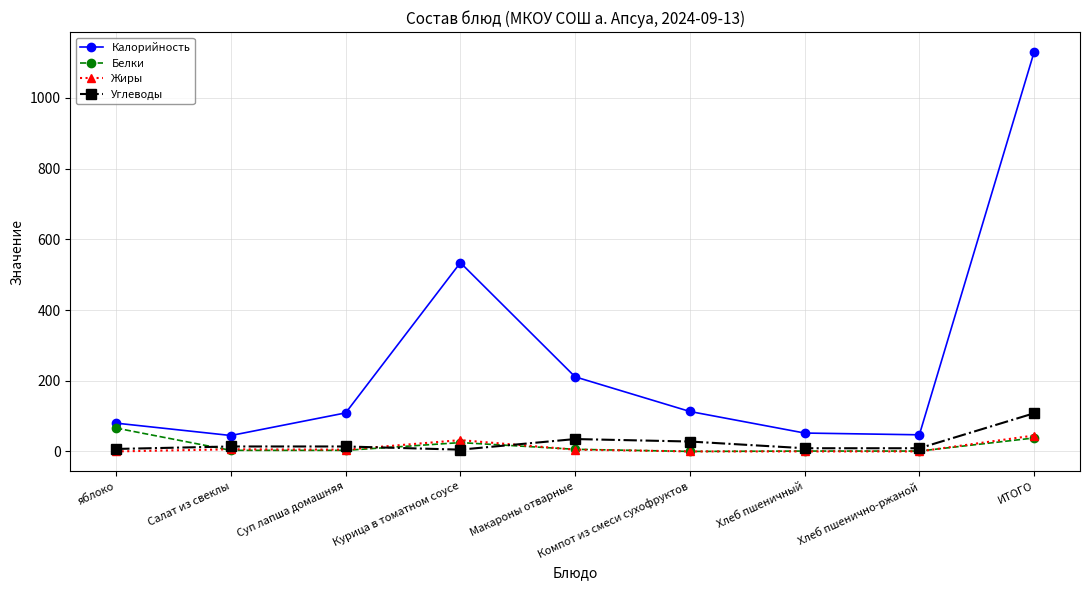

Which series changed the most between Хлеб пшеничный and ИТОГО?

Калорийность